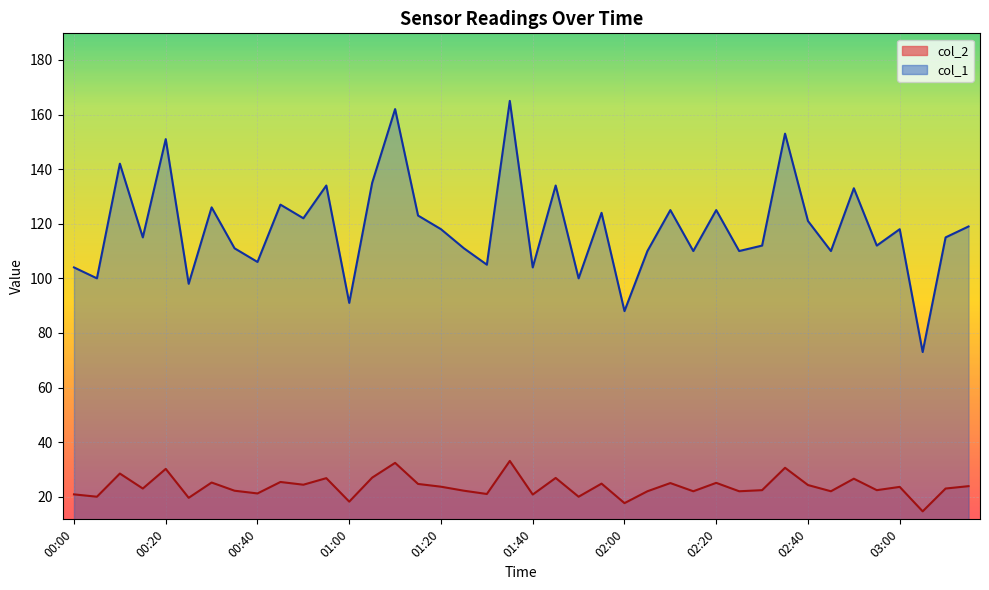

True or false: col_2 has a value of 5.6 at 03:10.

False